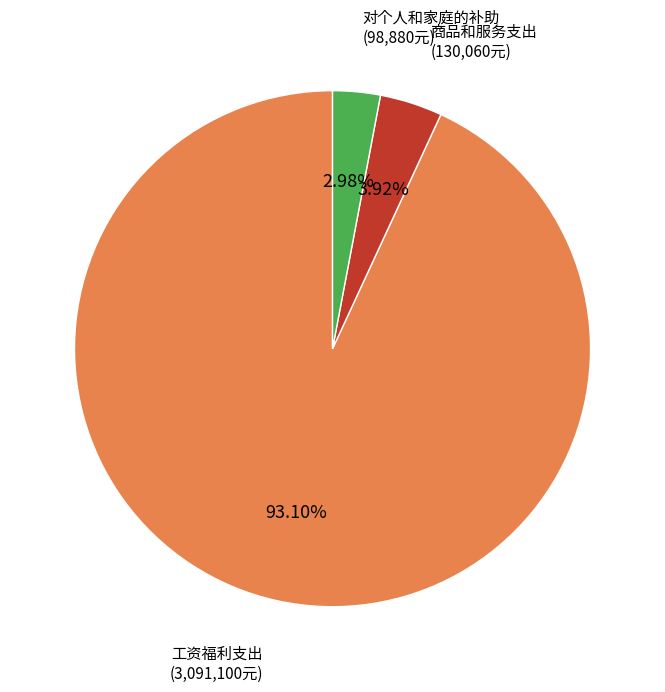

To the nearest percent, what is the combined percentage of 工资福利支出 and 商品和服务支出?

97%